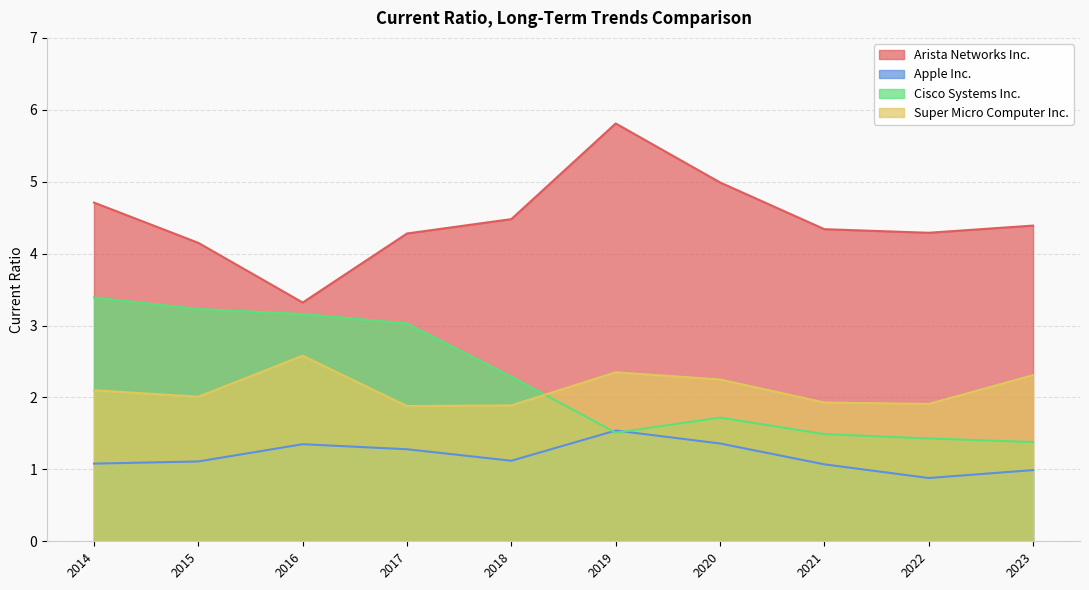

In Cisco Systems Inc., how many points are lower than both neighbors (excluding endpoints)?

1